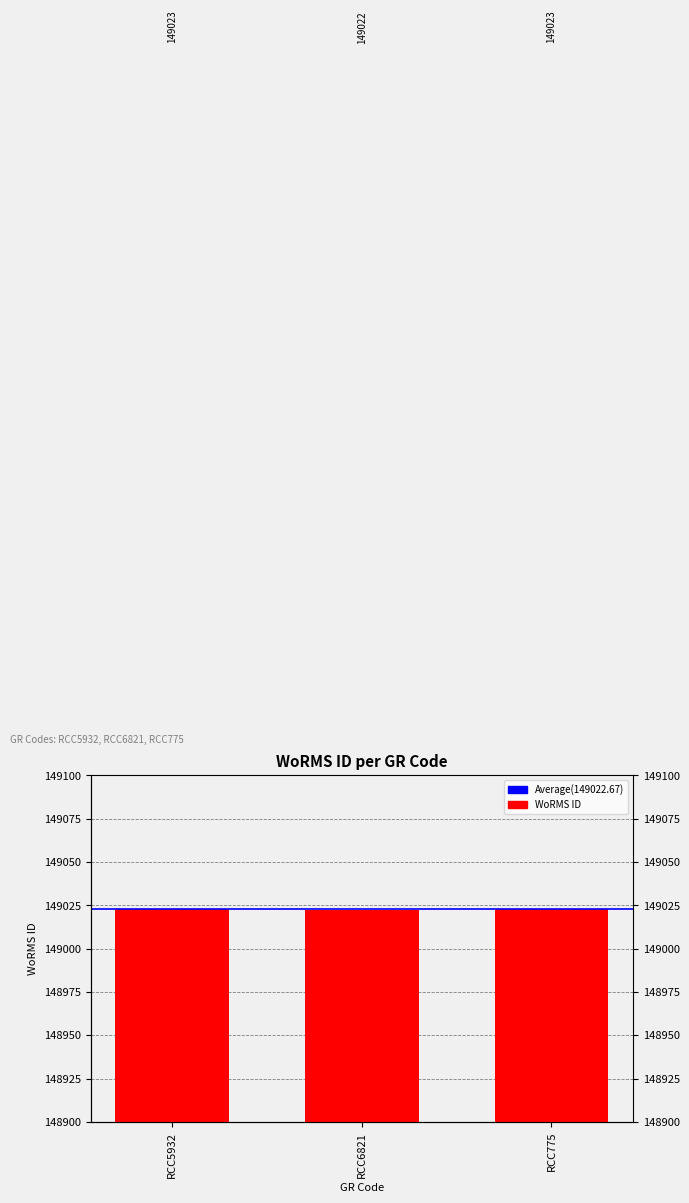

How many values are below 149023?

1